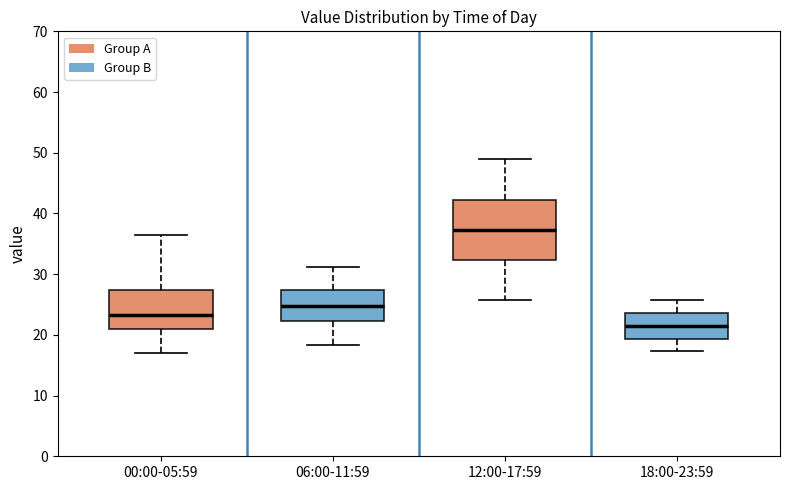

Where is the upper edge of the box for 18:00-23:59 on the y-axis? The values are not printed on the chart, so give them approximately, as read against the axis.

24